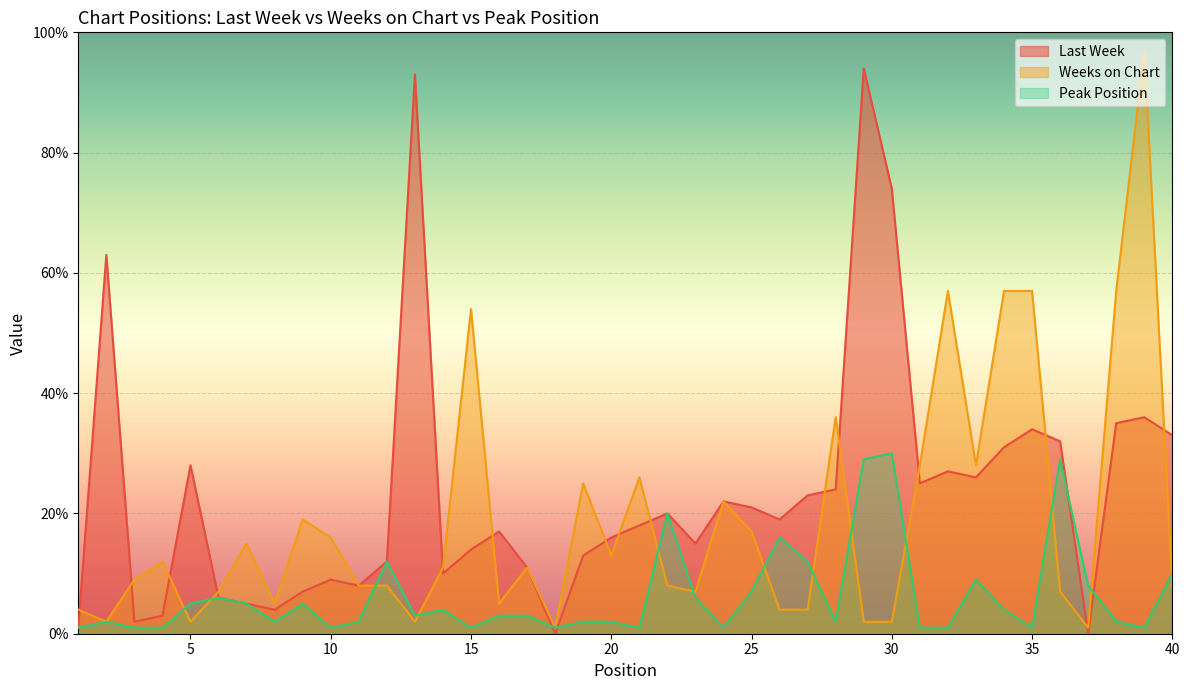

List the series in order of their overall mean, lowest first.

Peak Position, Weeks on Chart, Last Week